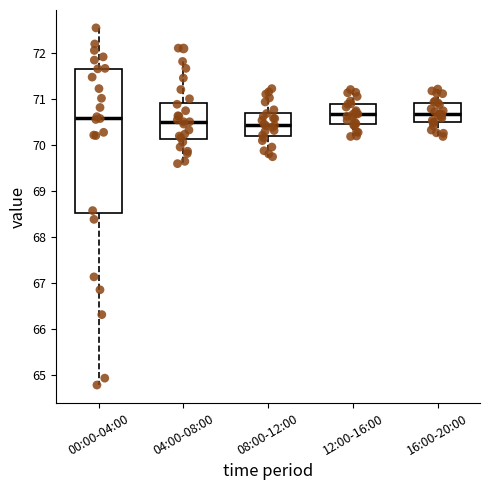

Reading left to right, read every box against the y-axis: the position of its median line, the range the box covers, and the ends of its whiskers. The values are not printed on the chart, so give them approximately, as read against the axis.

00:00-04:00: median 70.6, box 68.5 to 71.7, whiskers 64.8 to 72.5
04:00-08:00: median 70.5, box 70.1 to 70.9, whiskers 69.6 to 71.8
08:00-12:00: median 70.4, box 70.2 to 70.7, whiskers 69.7 to 71.2
12:00-16:00: median 70.7, box 70.5 to 70.9, whiskers 70.2 to 71.2
16:00-20:00: median 70.7, box 70.5 to 70.9, whiskers 70.2 to 71.2